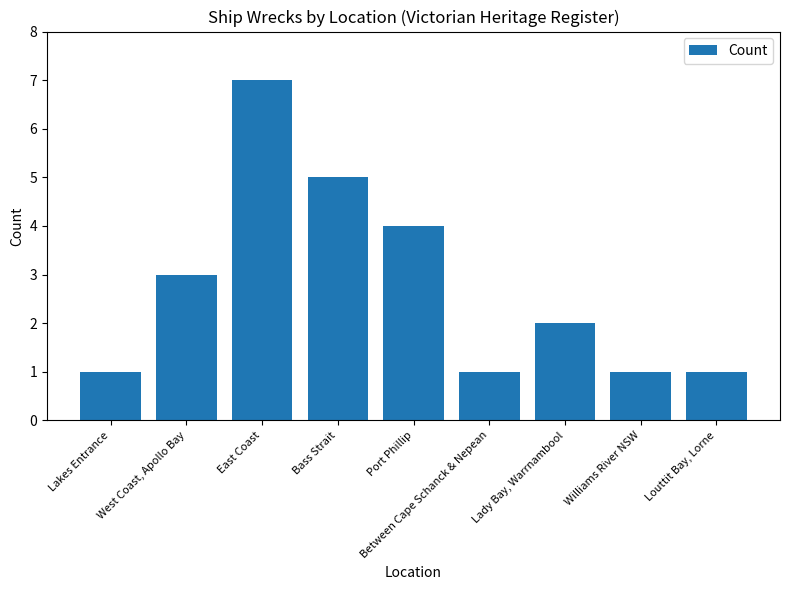

Is it true that the value at Between Cape Schanck & Nepean is 0?

False